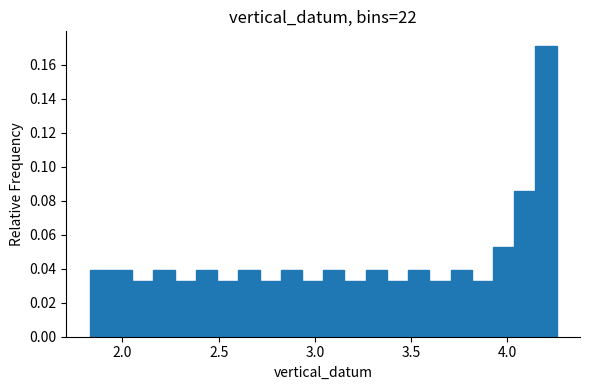

Around what value on the x-axis is the tallest bar? Give the approximate position of its centre, as read against the axis.

4.20